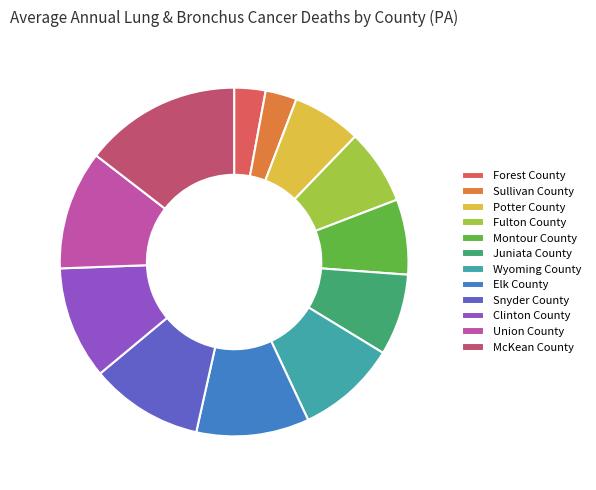

How many slices are in this pie chart?

12